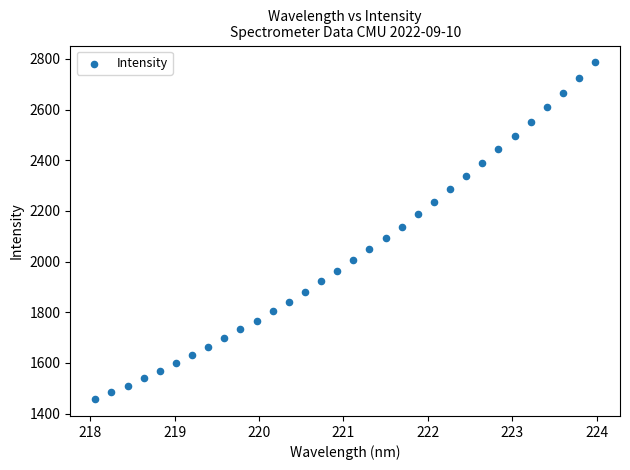

What is the range of X values (max minus min)?

5.9